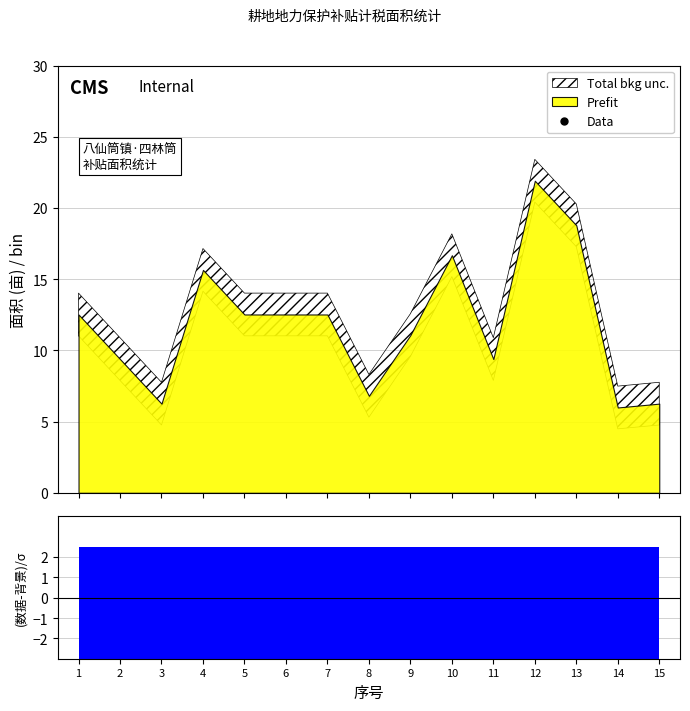

Which category has the highest value across all series?

12